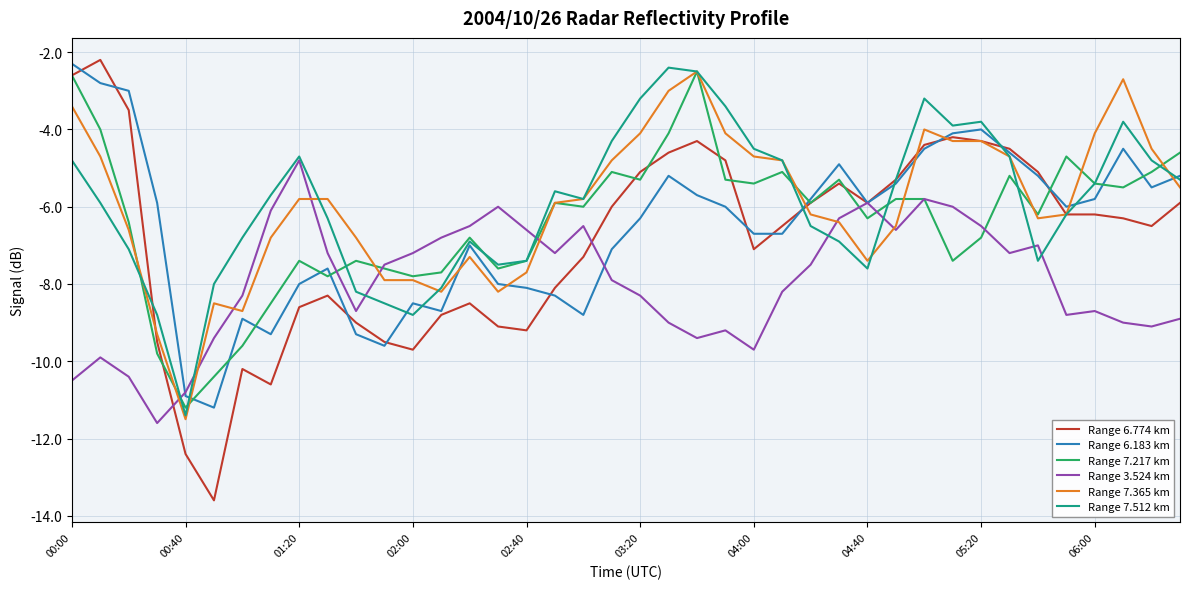

What is the maximum value shown in the chart?

-2.2